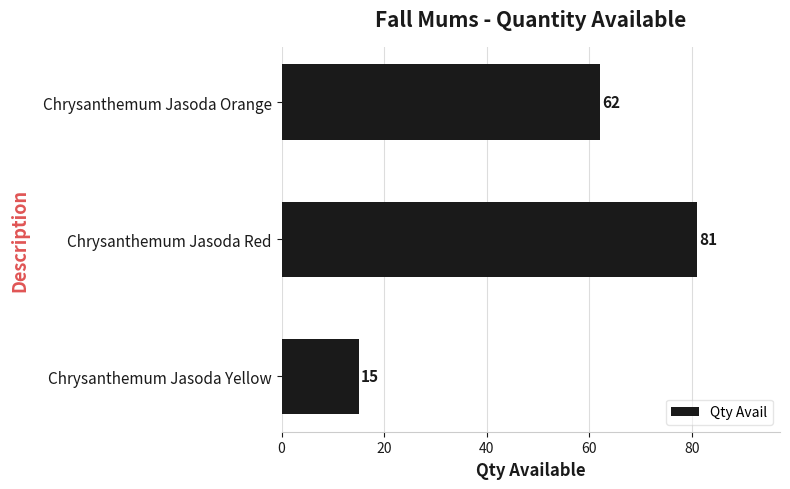

What is the change in value from Chrysanthemum Jasoda Red to Chrysanthemum Jasoda Yellow?

-66